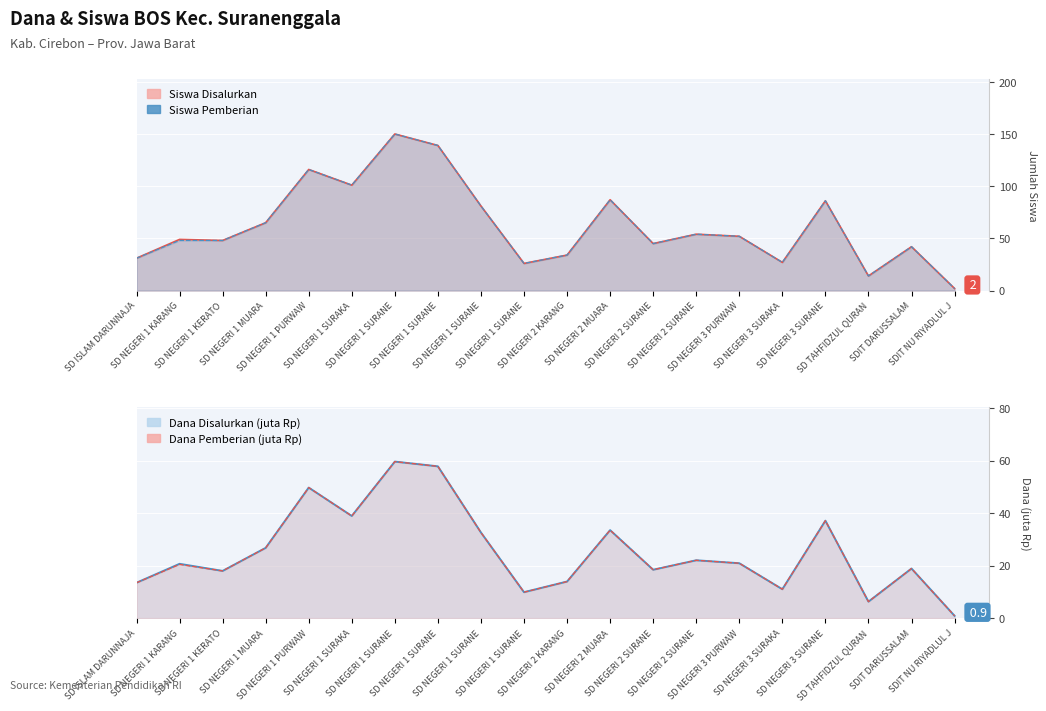

The Siswa Pemberian series shows 14.0 at SD TAHFIDZUL QURAN. True or false?

True